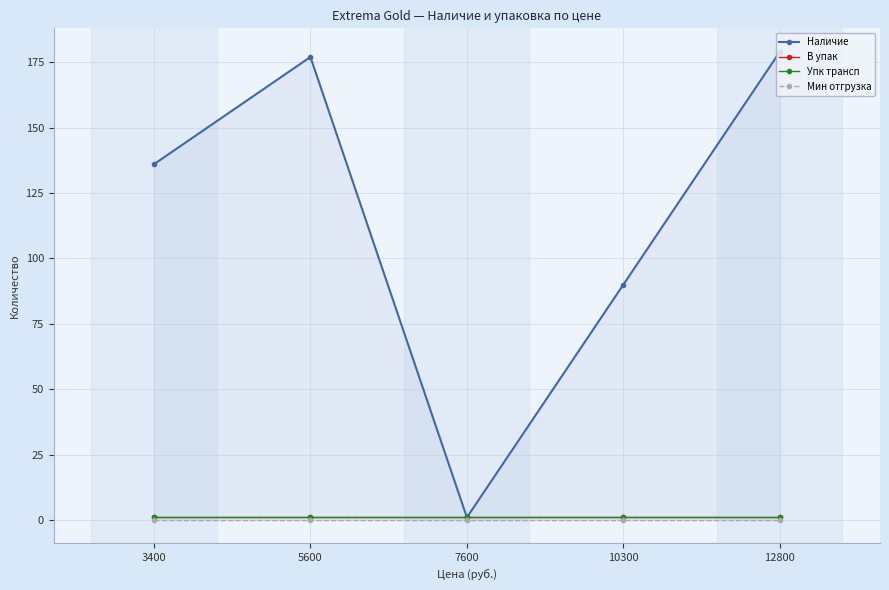

At which label does Наличие first exceed 136?

5600